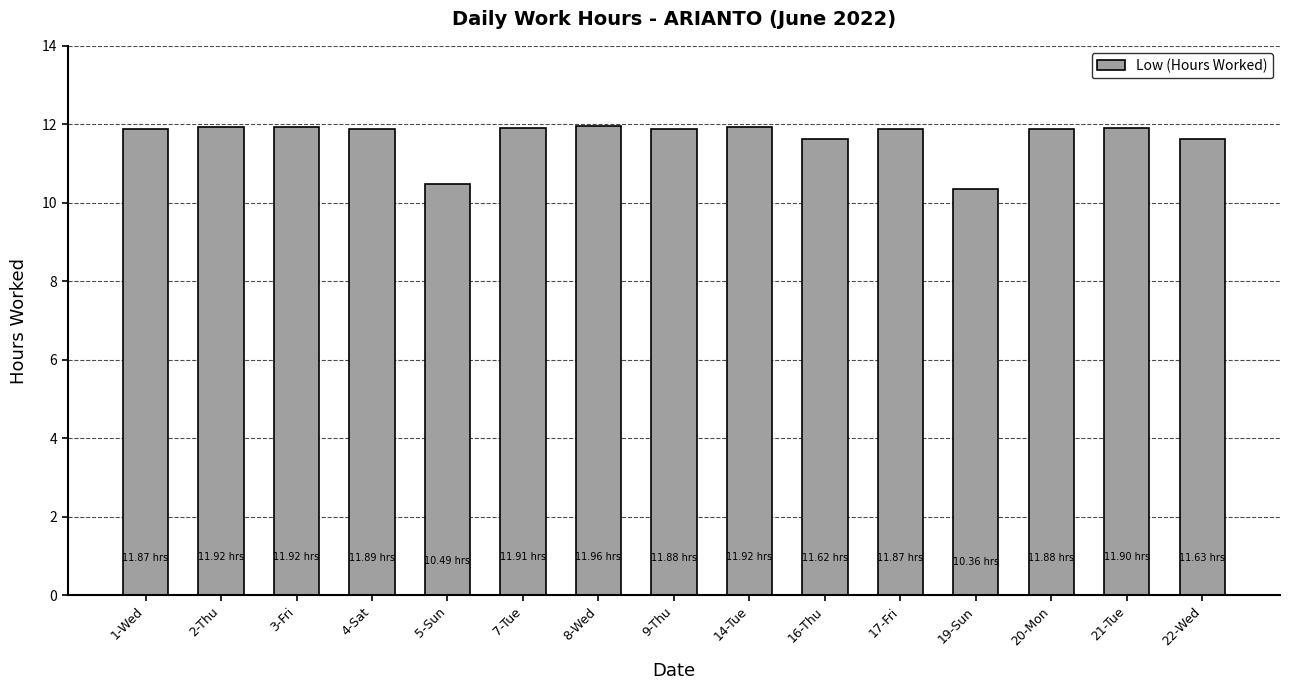

What is the label of the 15th bar from the right?

1-Wed